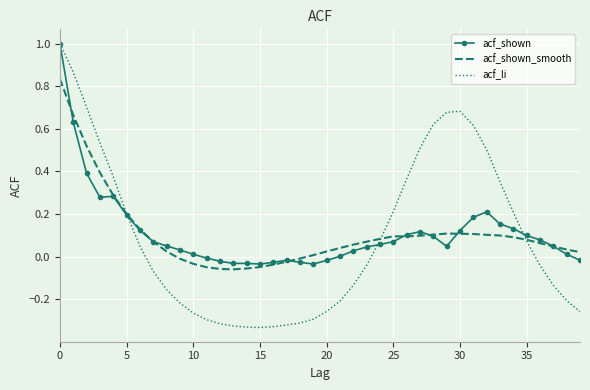

Count the number of categories in the chart.

40